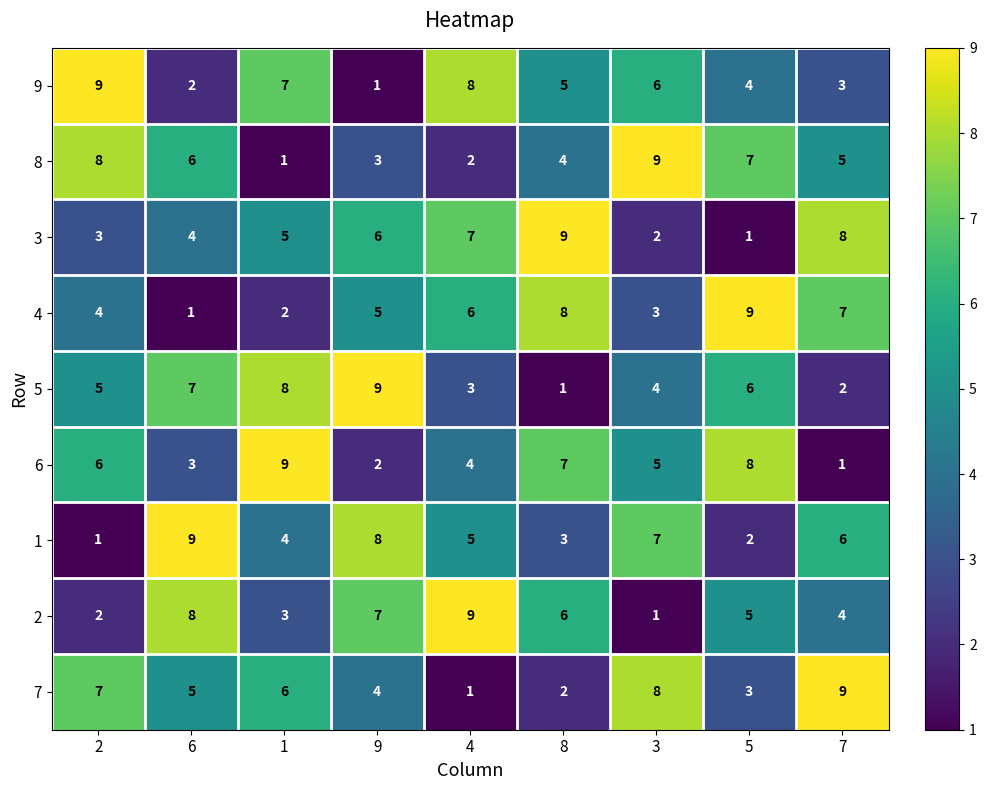

At which label is 2 closest to 5?

5